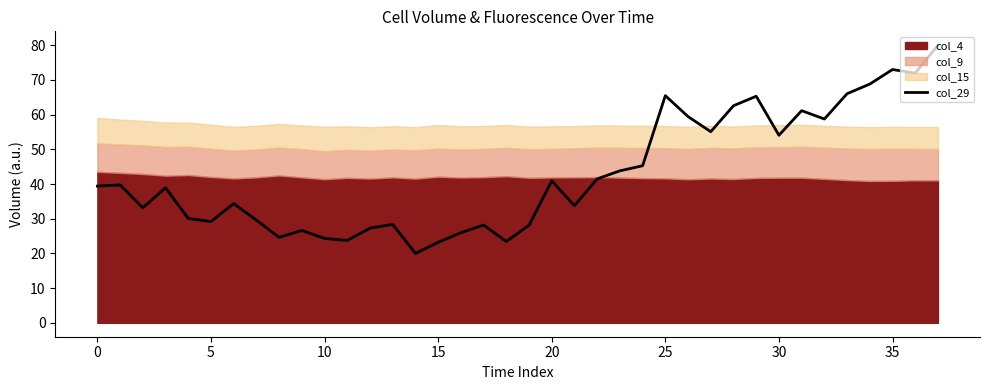

The value at 17 is 7.6. True or false?

False